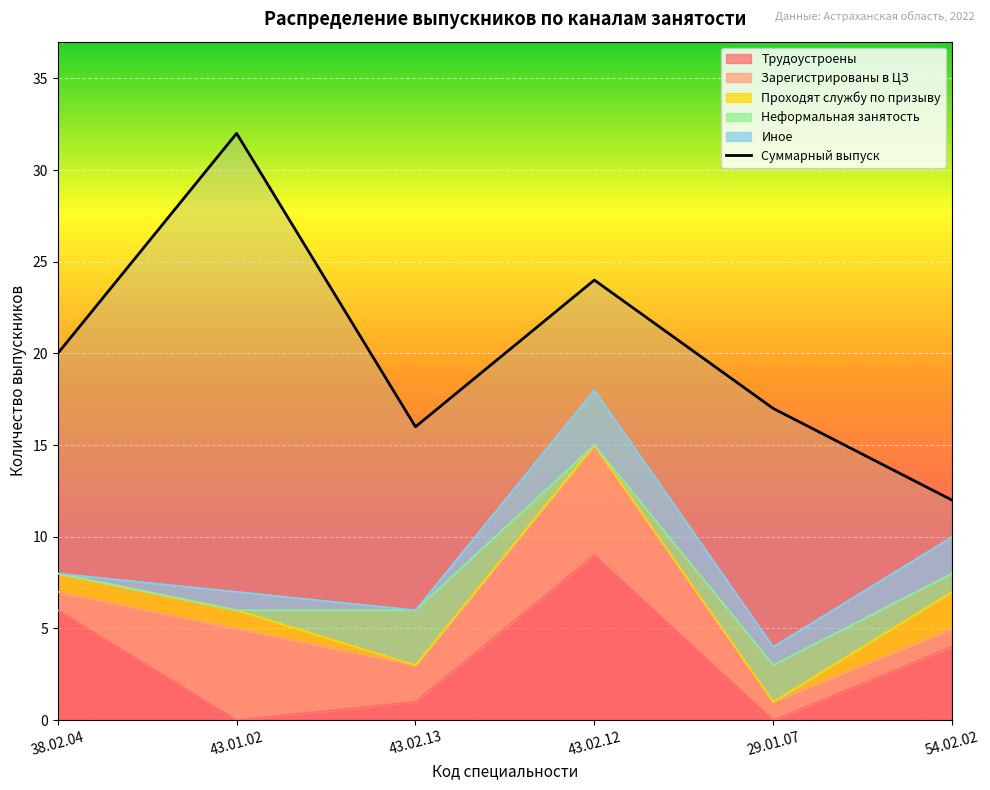

True or false: Суммарный выпуск and Иное intersect in this chart.

False